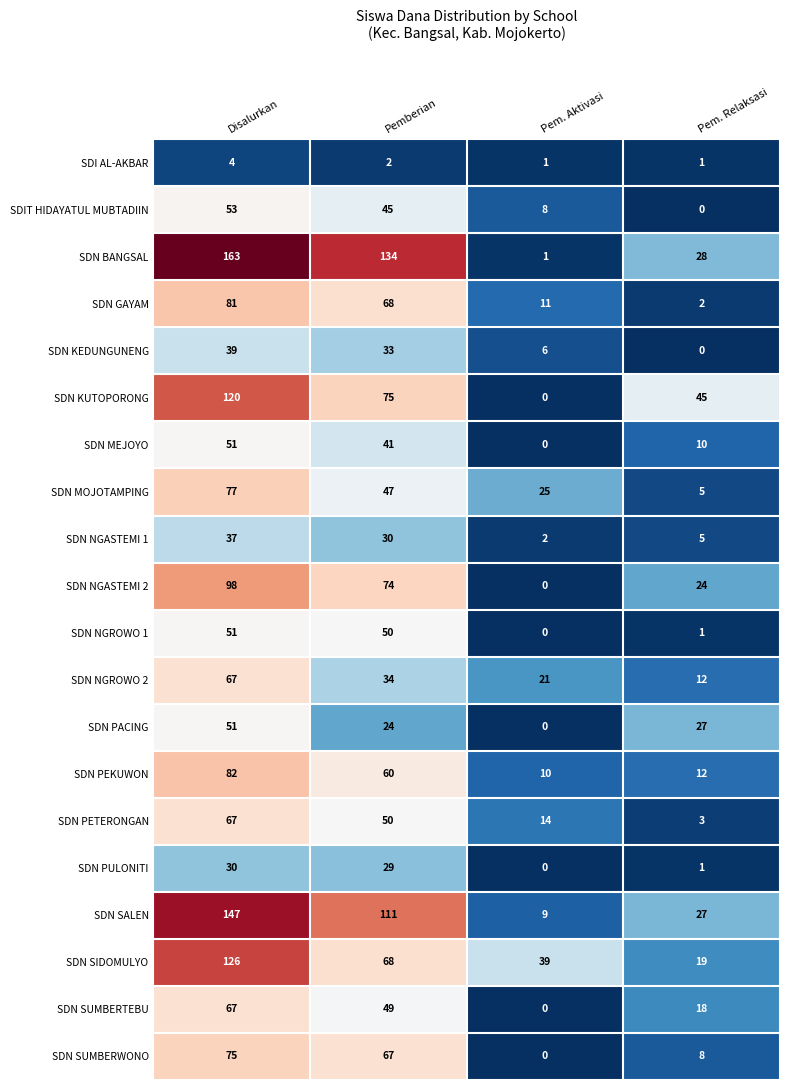

Rank the categories by SDN SUMBERWONO value from lowest to highest.

Pem. Aktivasi, Pem. Relaksasi, Pemberian, Disalurkan